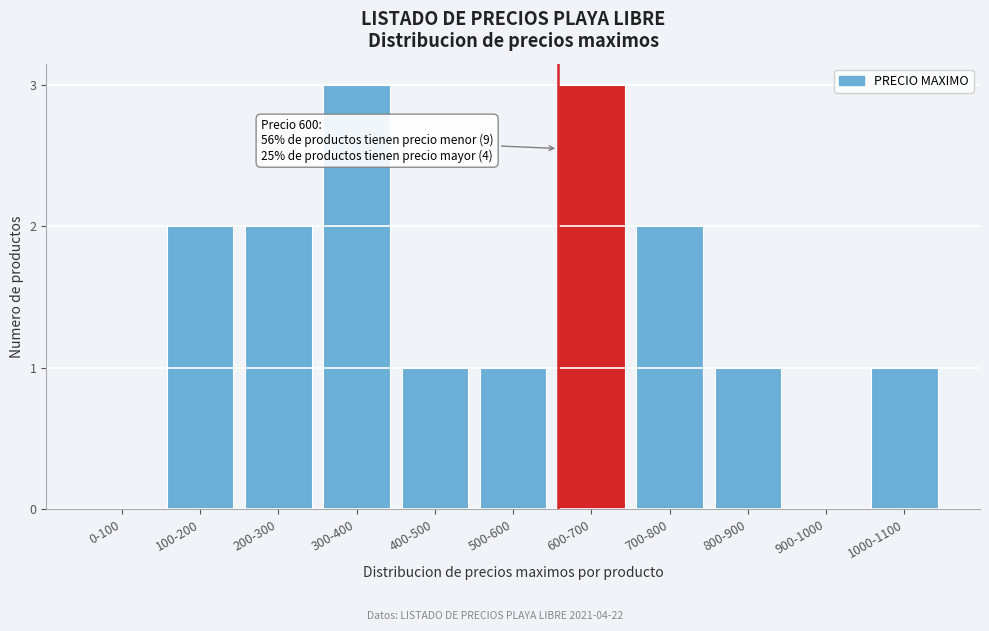

Reading right to left, what are all the values shown in this chart?

1000-1100=1	900-1000=0	800-900=1	700-800=2	600-700=3	500-600=1	400-500=1	300-400=3	200-300=2	100-200=2	0-100=0